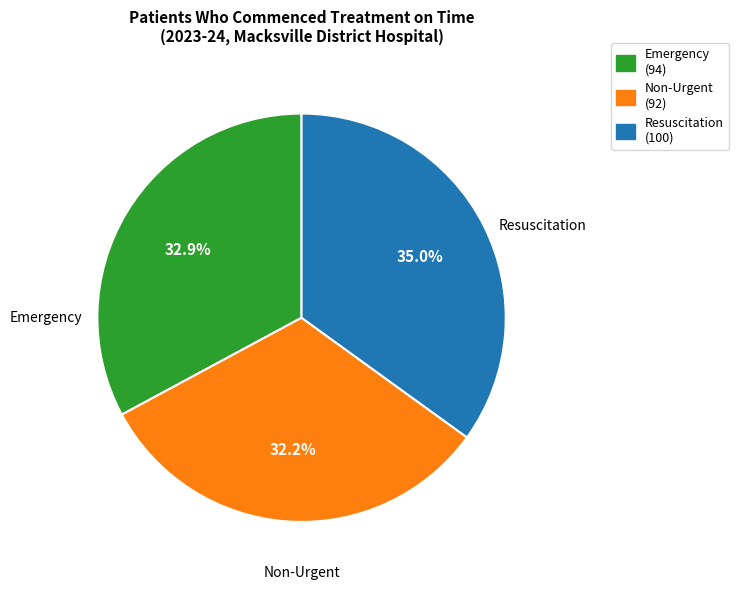

Which slice is the smallest?

Non-Urgent